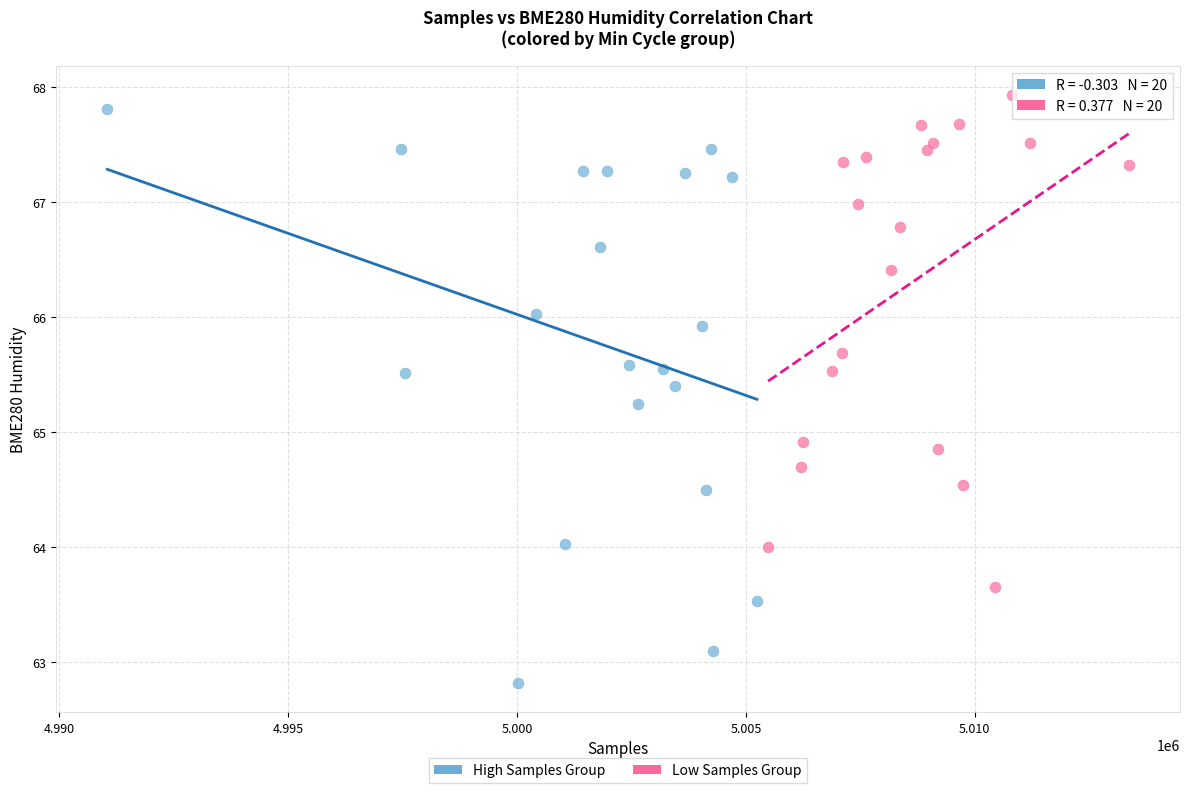

Which series contains the highest Y value?

Low Samples Group